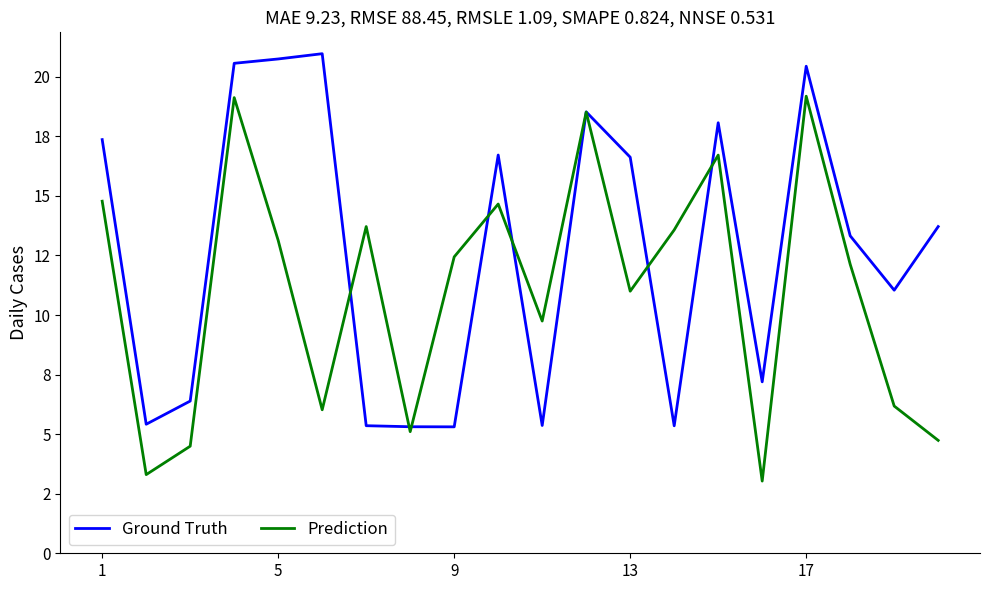

What are all the series names shown in the legend?

Ground Truth, Prediction